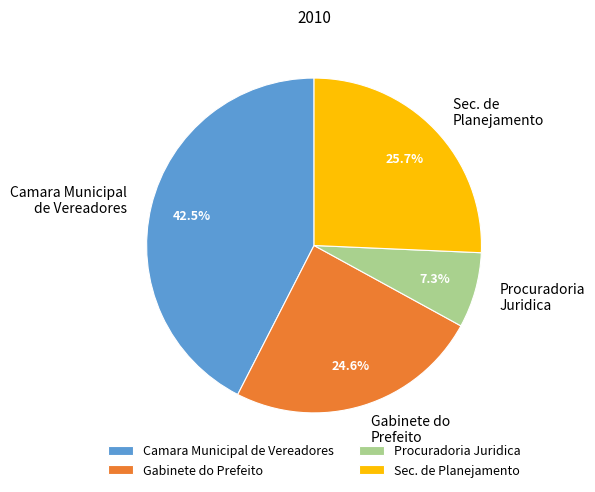

Does any single category account for the majority?

No